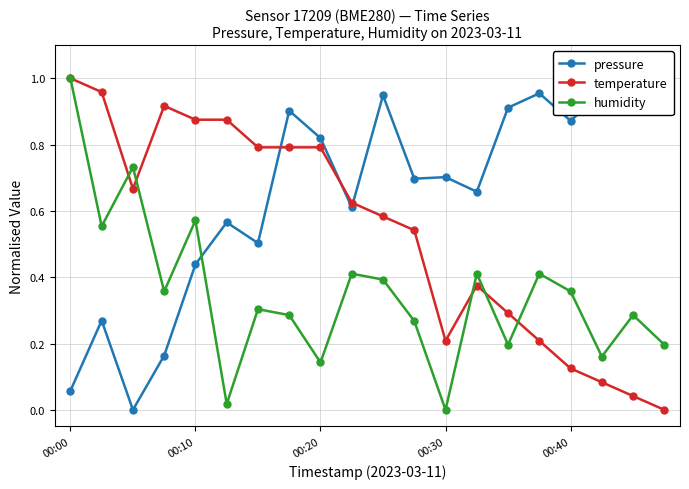

The value of temperature at 00:30 is 0.2. True or false?

True